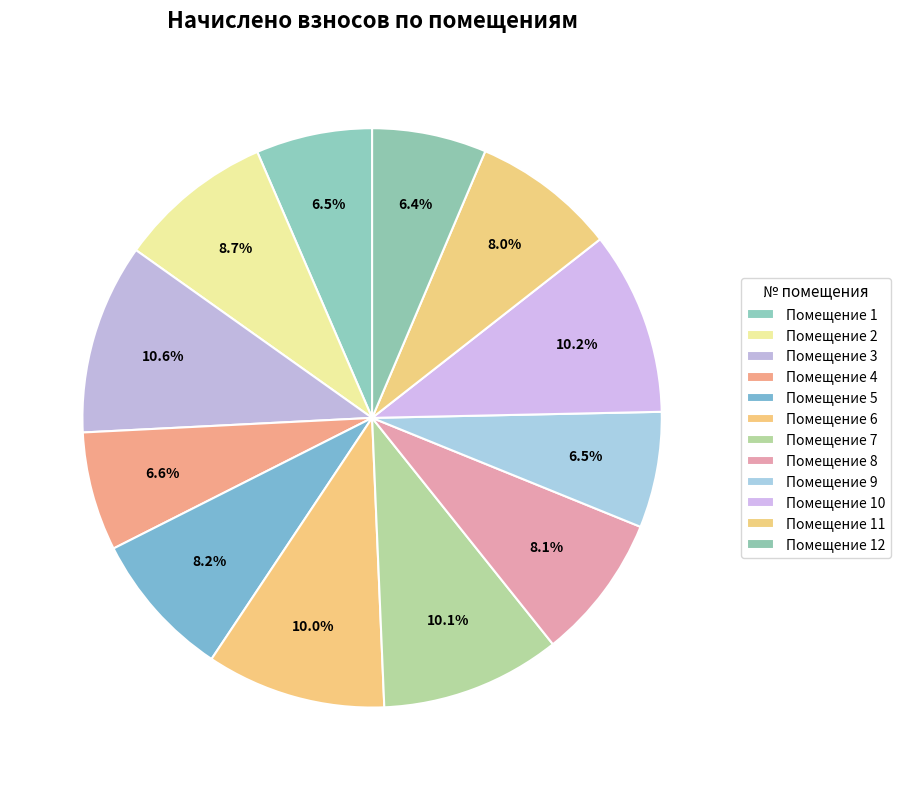

How many slices are in this pie chart?

12